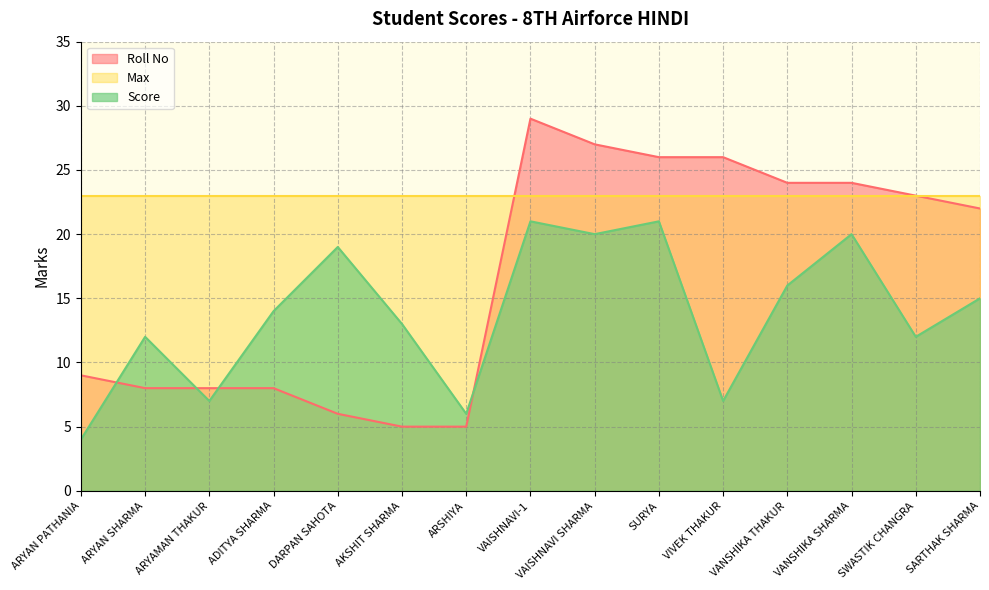

Between VANSHIKA SHARMA and VAISHNAVI-1, which is larger?

VAISHNAVI-1